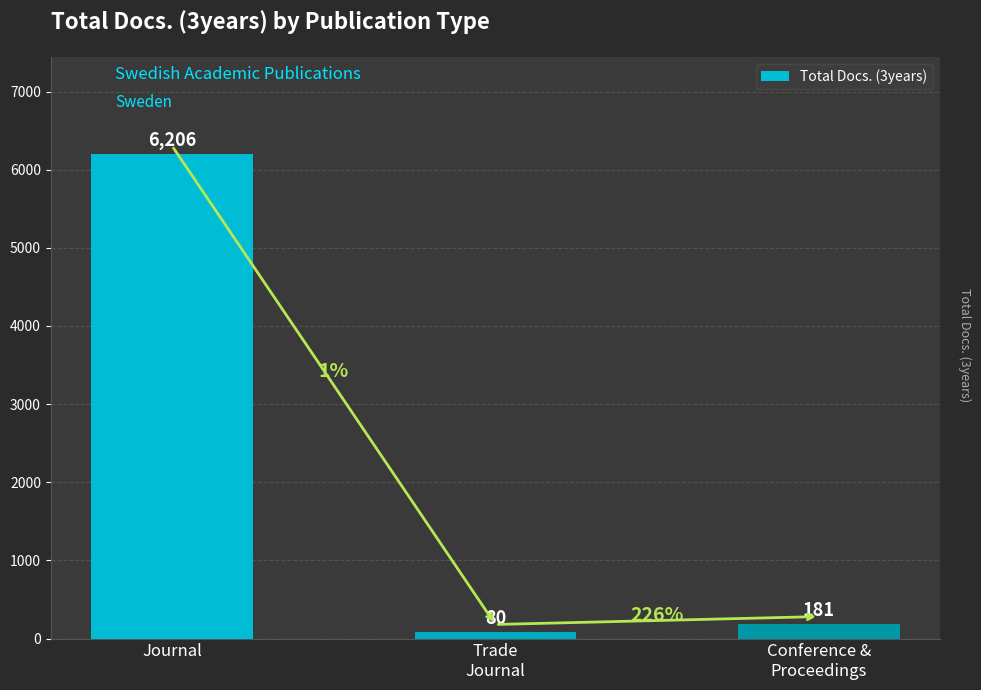

Read the value at Trade
Journal, to the nearest 10.

80